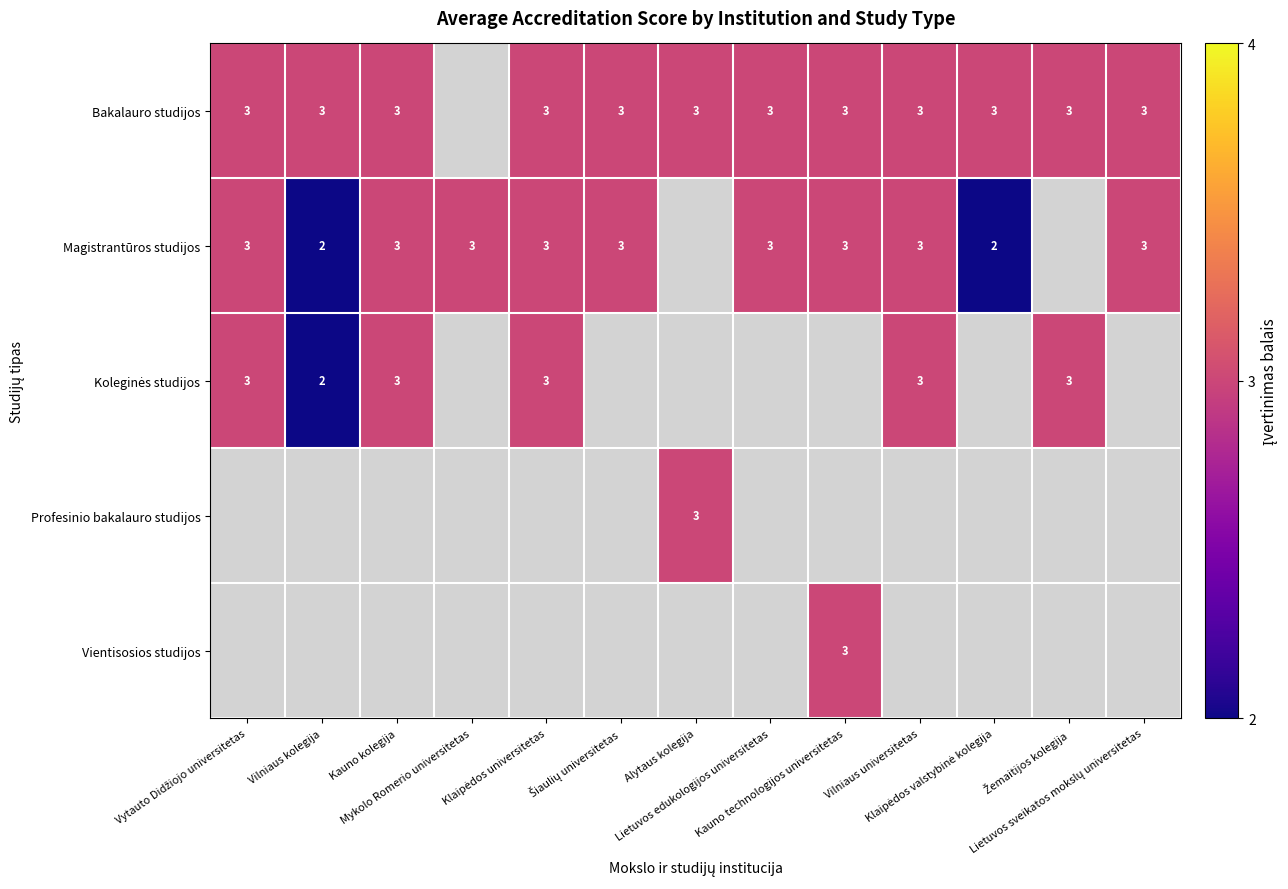

Rank the series by their average value, from highest to lowest.

Bakalauro studijos, Magistrantūros studijos, Koleginės studijos, Profesinio bakalauro studijos, Vientisosios studijos